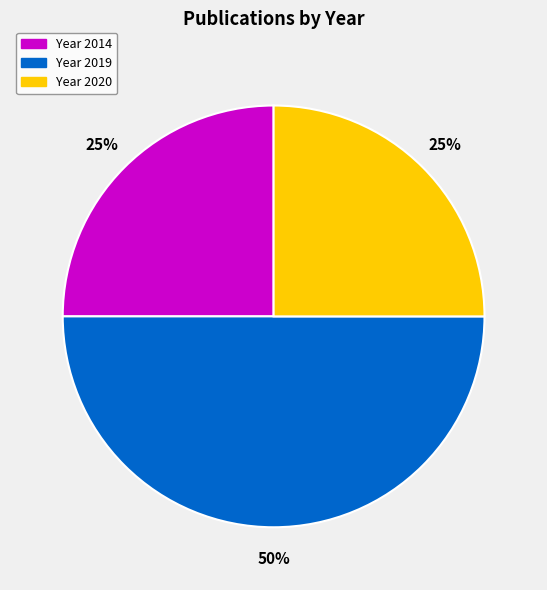

To the nearest percent, what is the average slice percentage?

33%